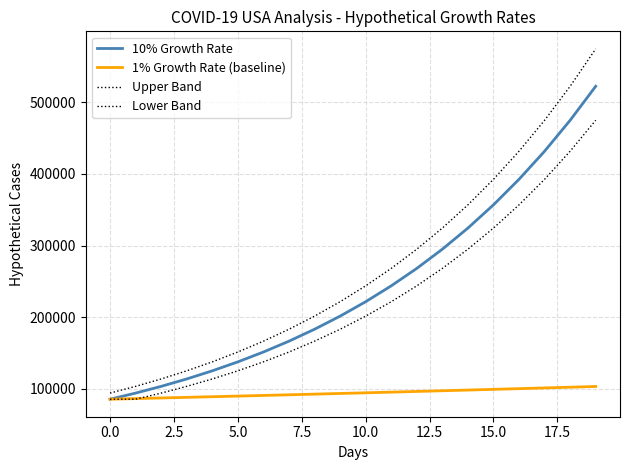

At which label does 1% Growth Rate (baseline) first exceed 94373?

10.0